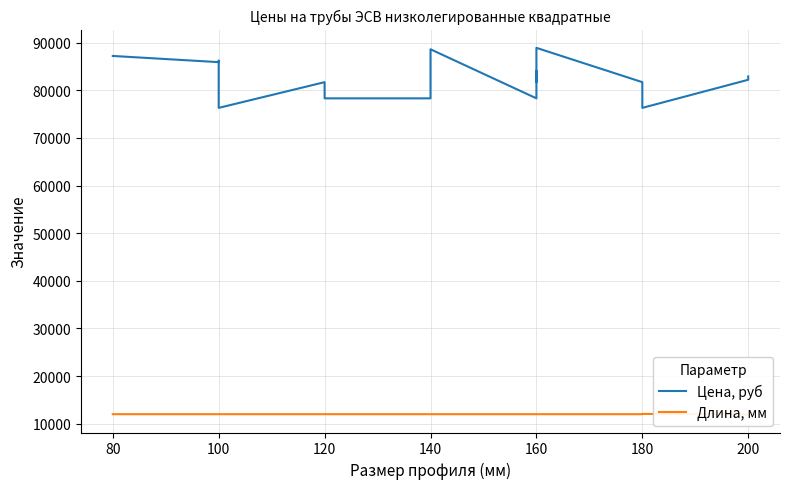

Rank the series by their maximum value, from highest to lowest.

Цена, руб, Длина, мм